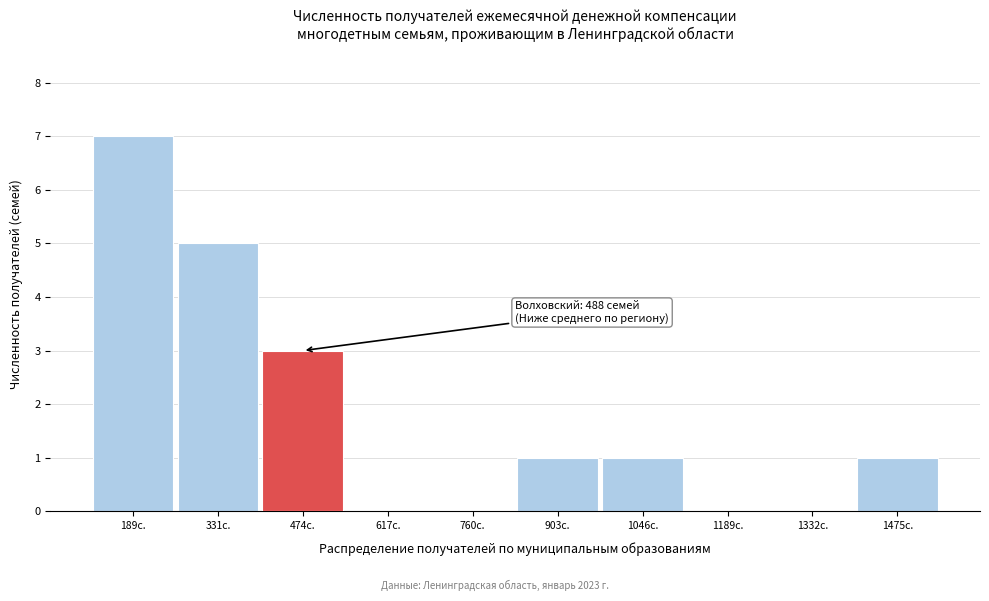

Reading left to right, extract all data points from this chart.

189с.=7	331с.=5	474с.=3	617с.=0	760с.=0	903с.=1	1046с.=1	1189с.=0	1332с.=0	1475с.=1